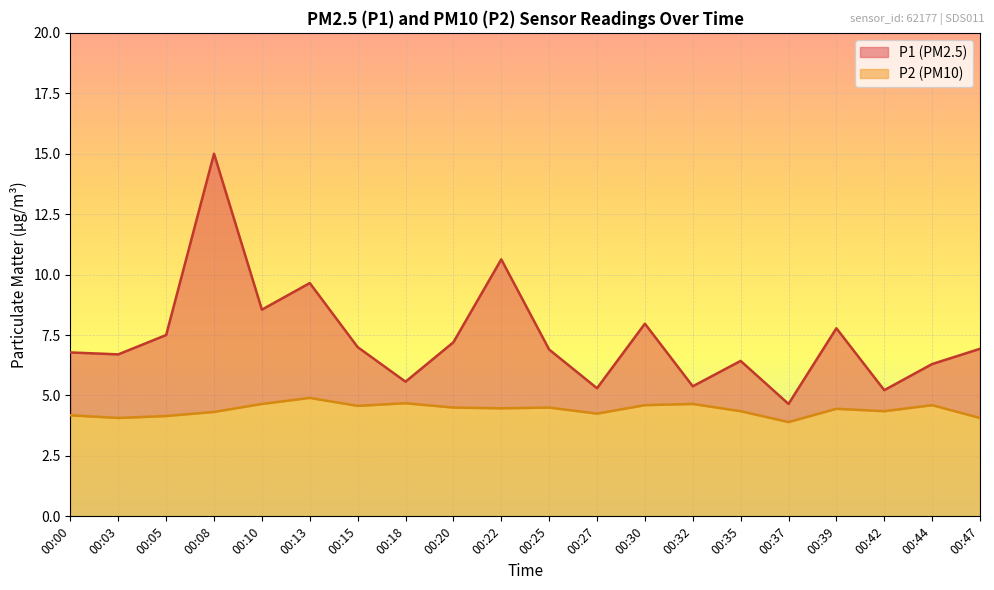

What is the difference between the maximum and minimum values in the P1 series?

10.3